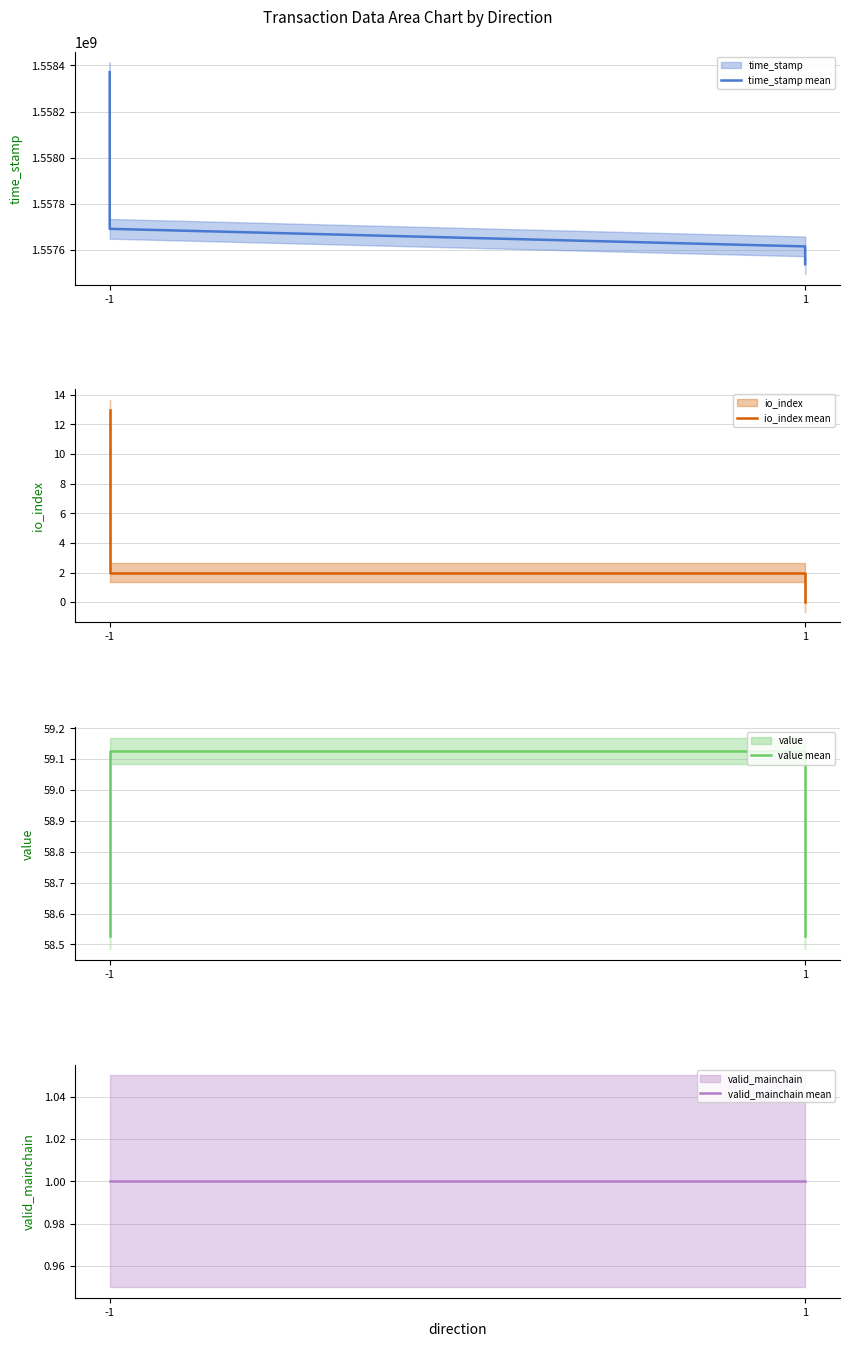

Which series changed the most between -1 and 1?

time_stamp mean